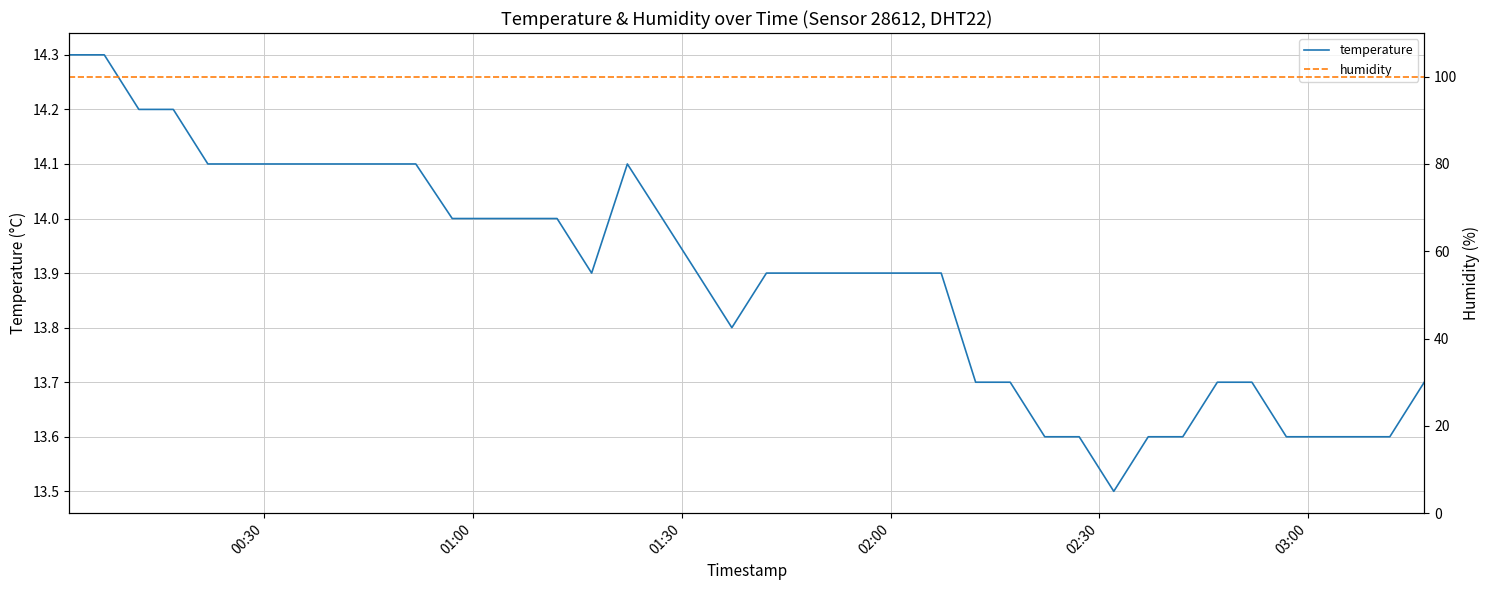

Count the number of data series in this chart.

2